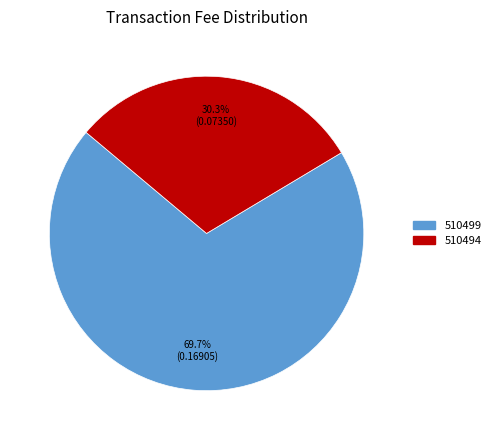

Does 510494 account for over 50% of the chart?

No